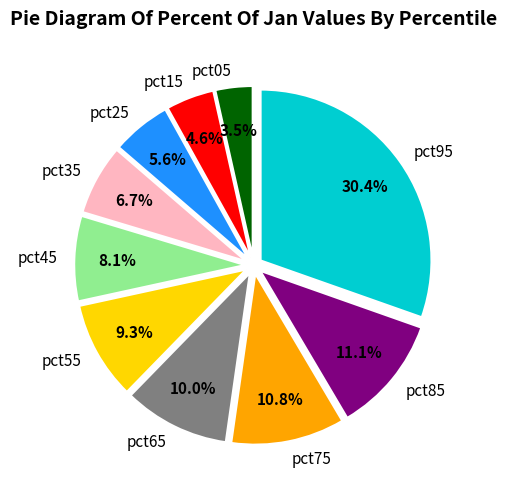

To the nearest percent, what portion does pct45 represent?

8%